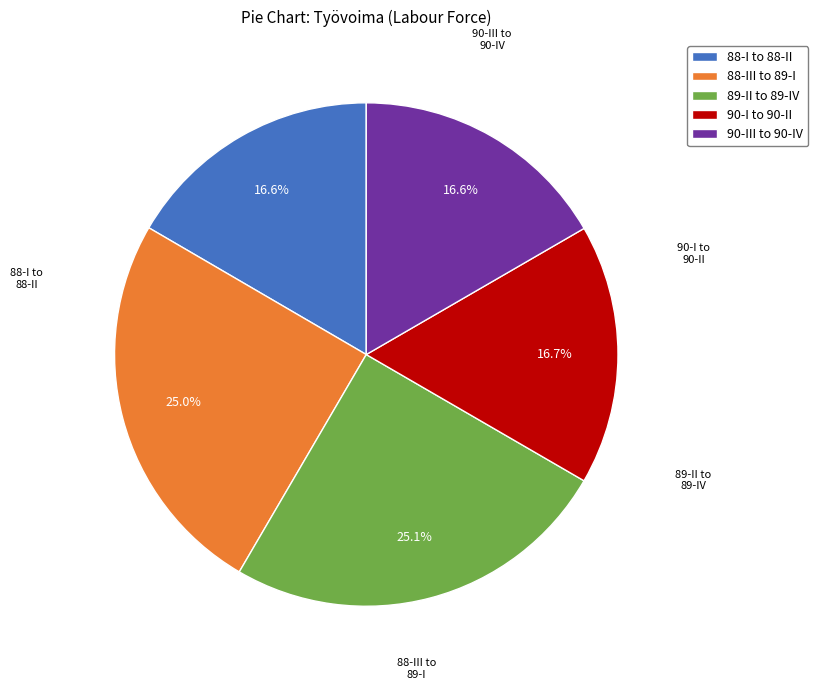

Does any single category account for the majority?

No